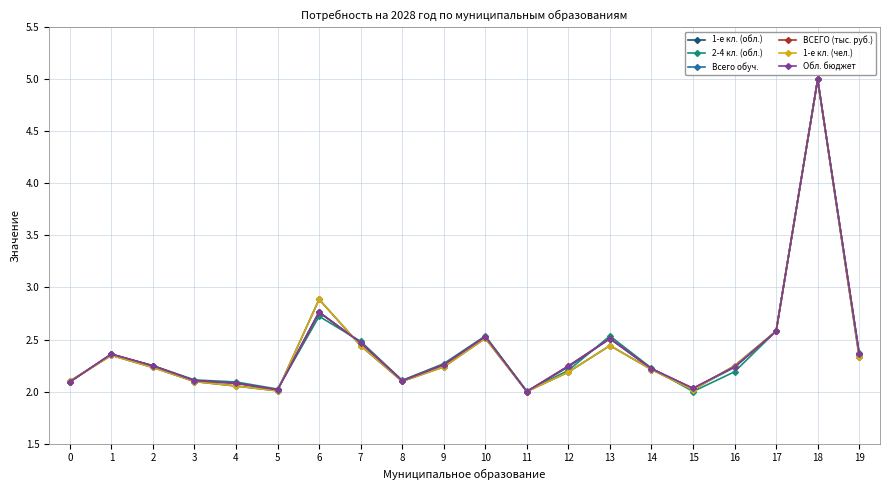

Where is the first local maximum for 1-е кл. (чел.)?

1